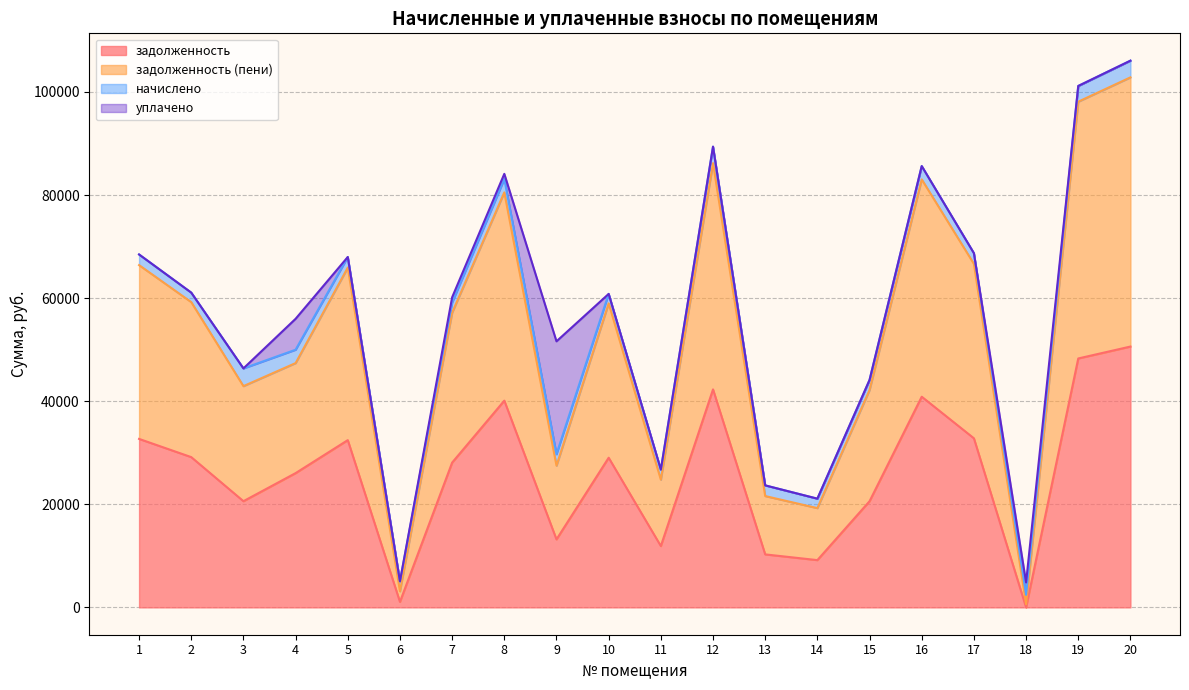

True or false: задолженность and задолженность (пени) intersect in this chart.

False